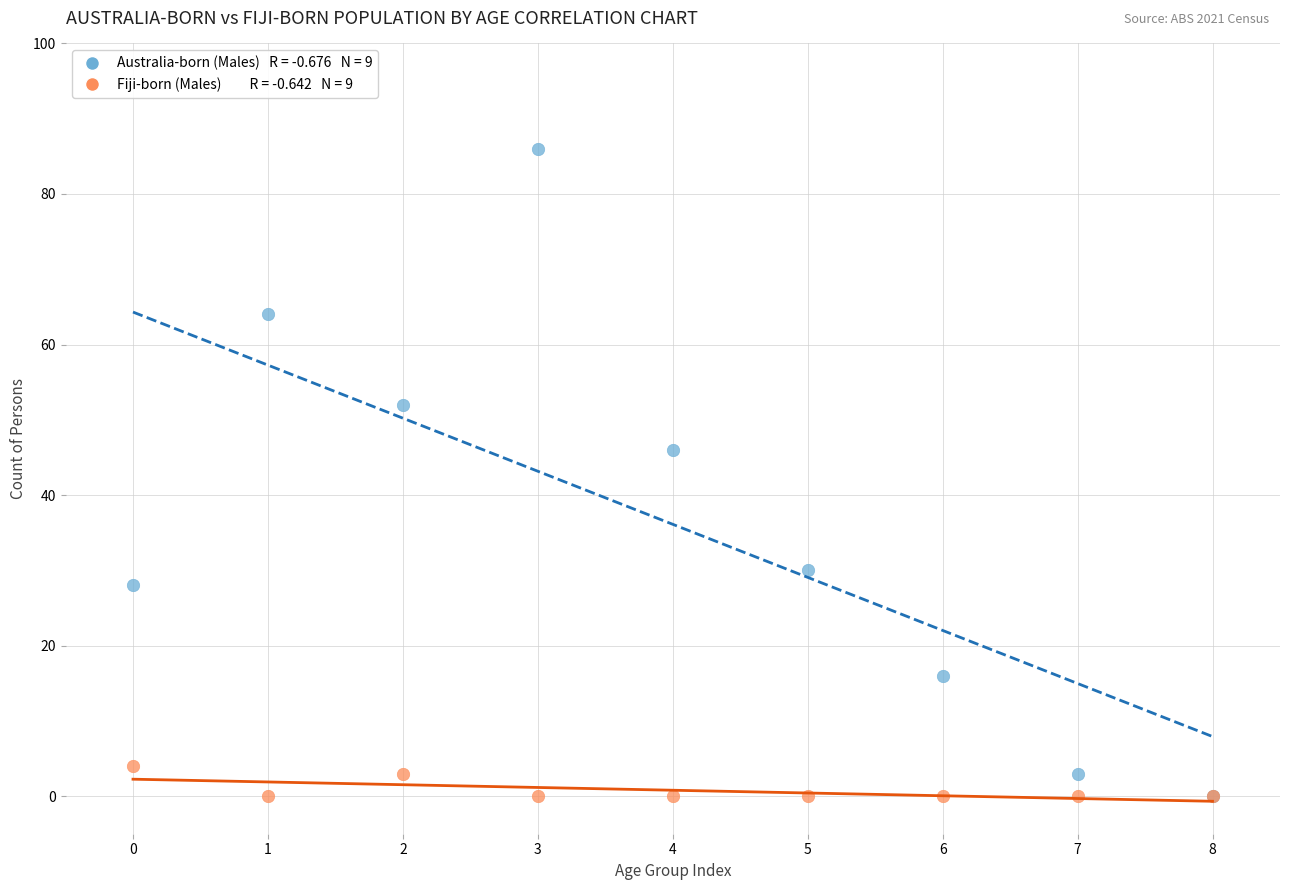

Across all series, what Y value is closest to 43?

46